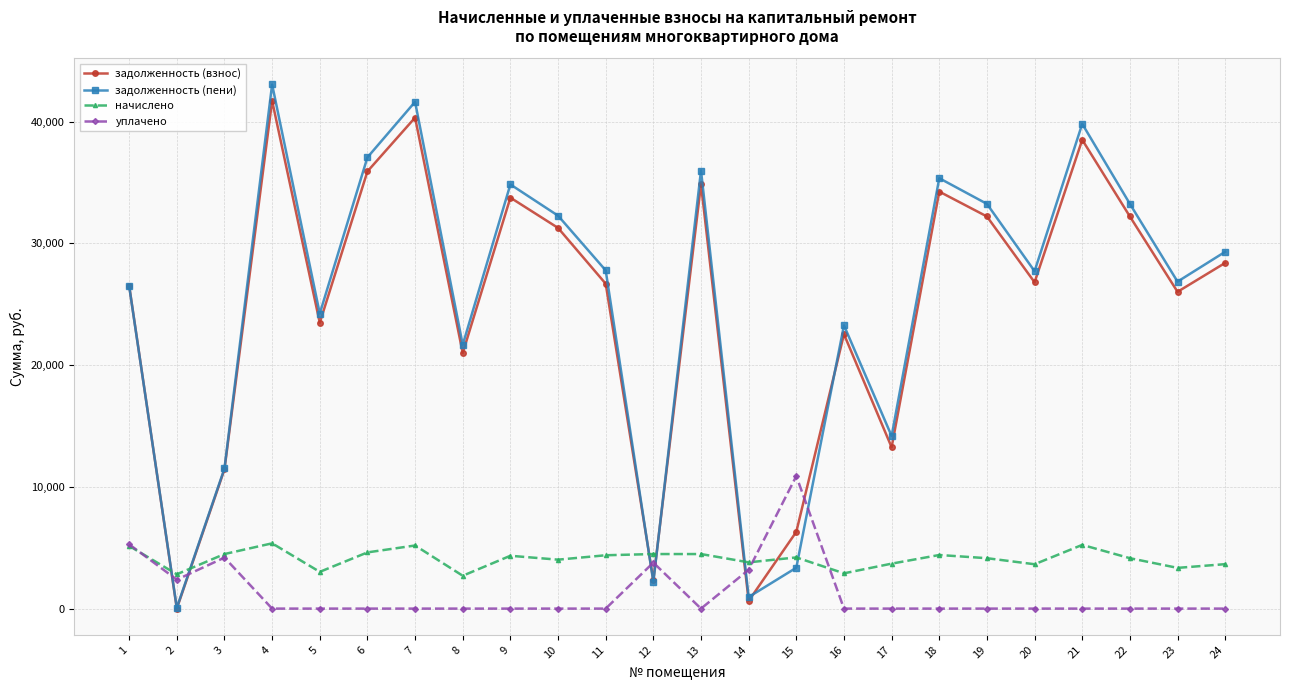

After their last crossing, which series has the higher values: начислено or задолженность (взнос)?

задолженность (взнос)